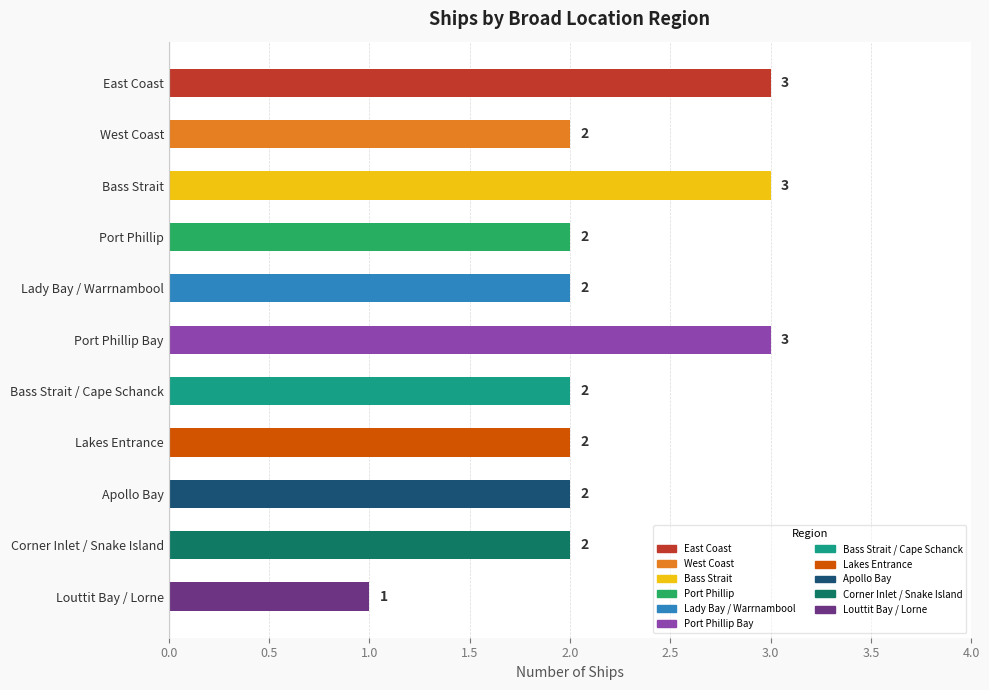

What is the sum of all values?

24